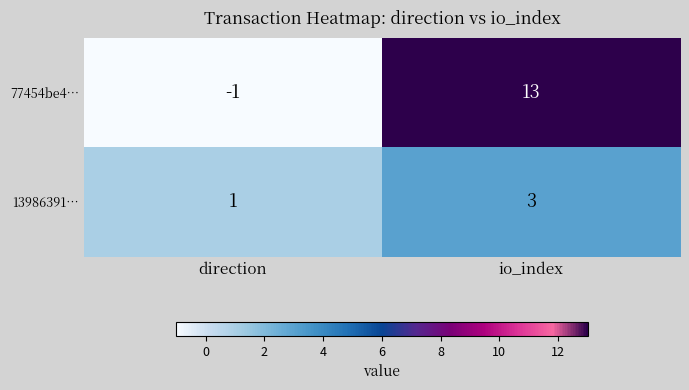

Which series has the largest range (max minus min)?

77454be4…